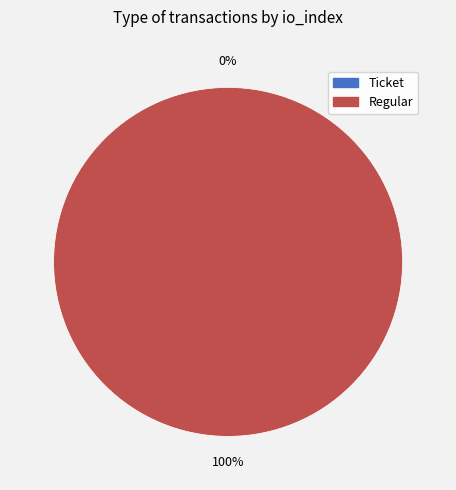

The Ticket slice represents 0% of the pie. True or false?

True